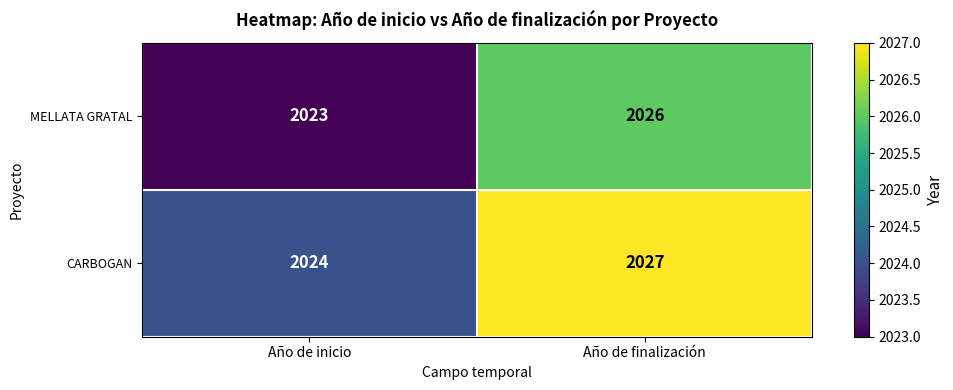

What is the difference between the highest and lowest values at Año de finalización?

1